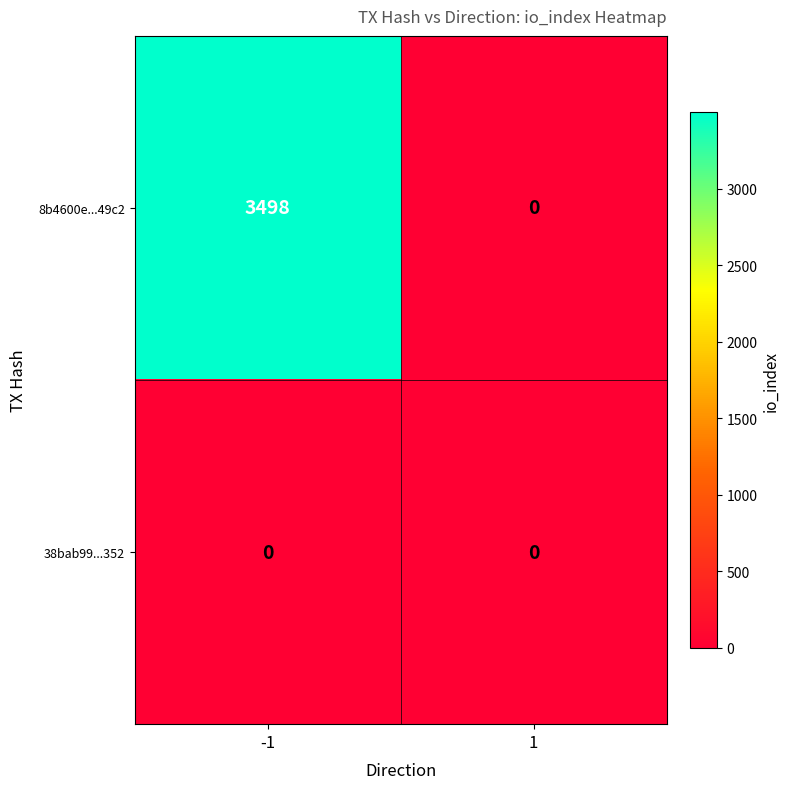

Which series changed the most between -1 and 1?

8b4600e...49c2